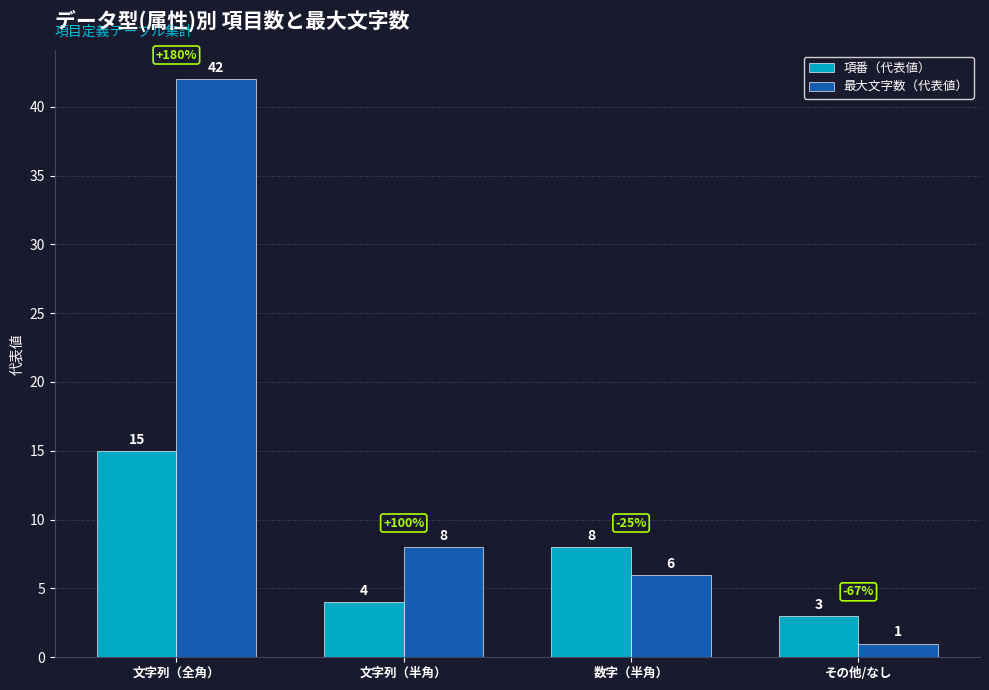

Is it true that 最大文字数（代表値） equals 6 at 数字（半角）?

True